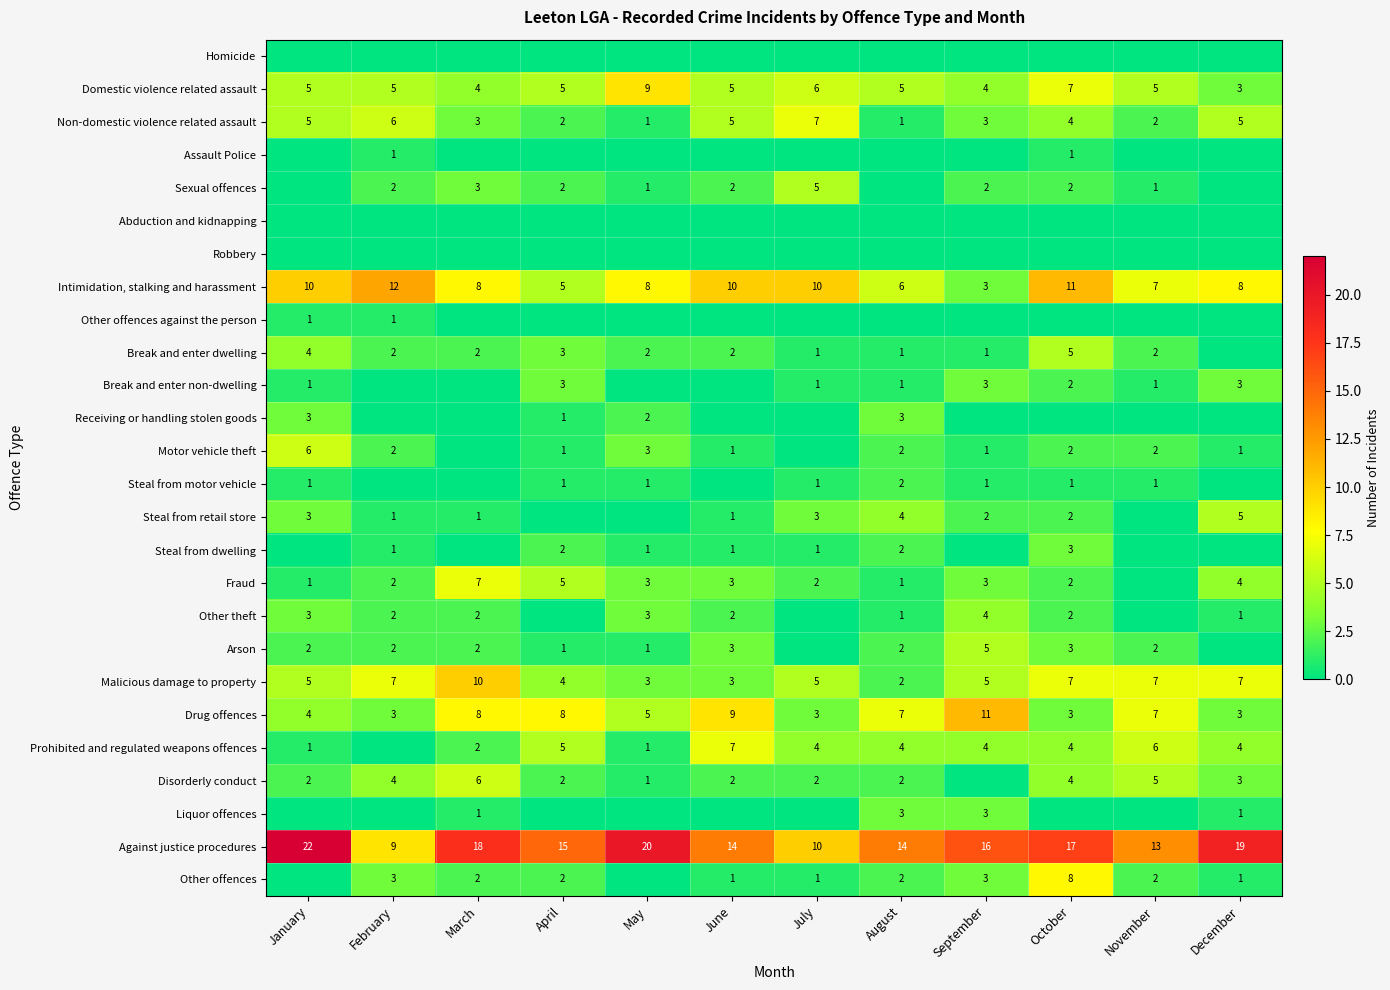

Where does the Intimidation, stalking and harassment series first go above 8?

January